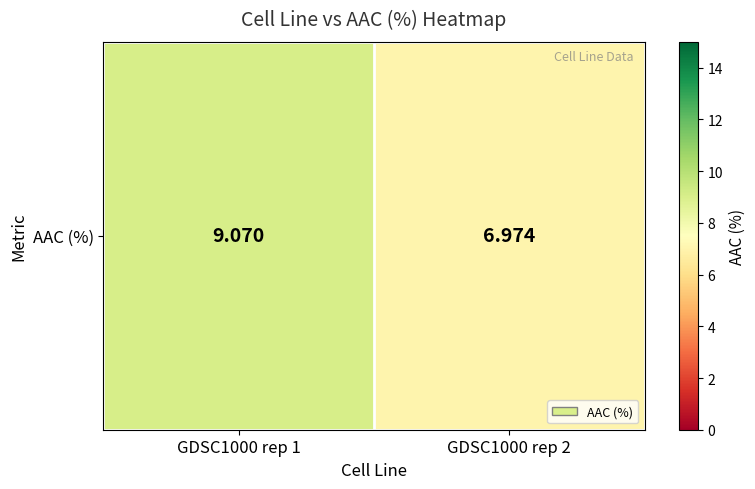

True or false: the data shows 9.1 at GDSC1000 rep 1.

True